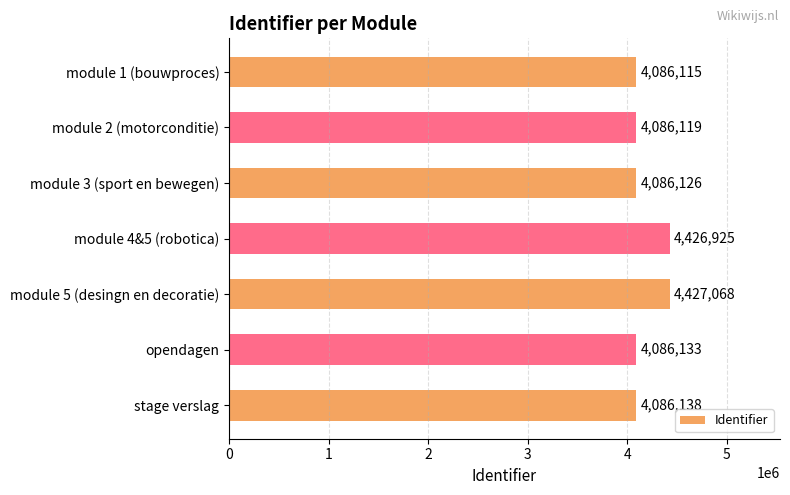

How many distinct data groups are displayed?

1